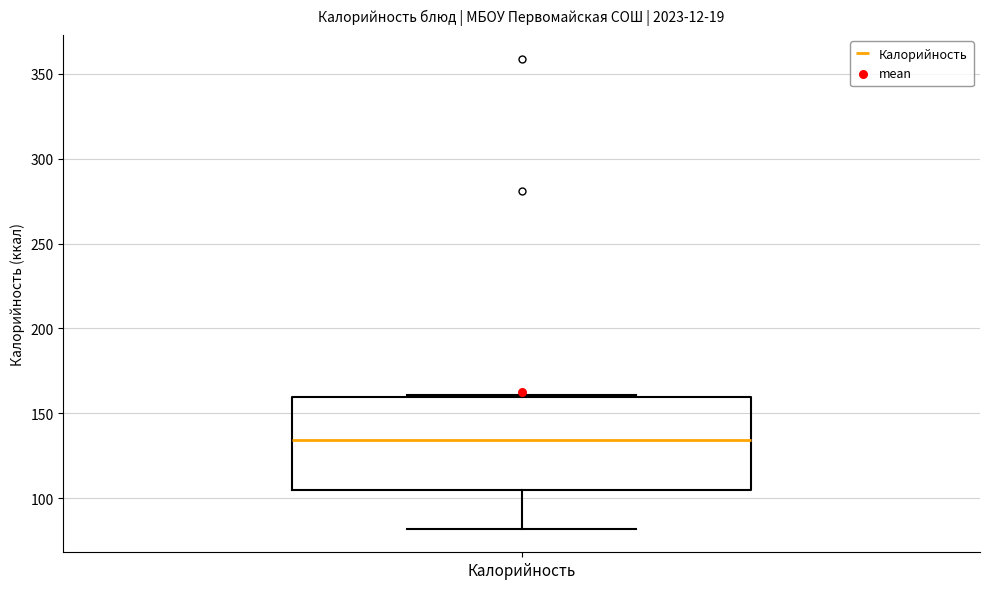

Where does the lower whisker of the box for Калорийность end on the y-axis? The values are not printed on the chart, so give them approximately, as read against the axis.

80